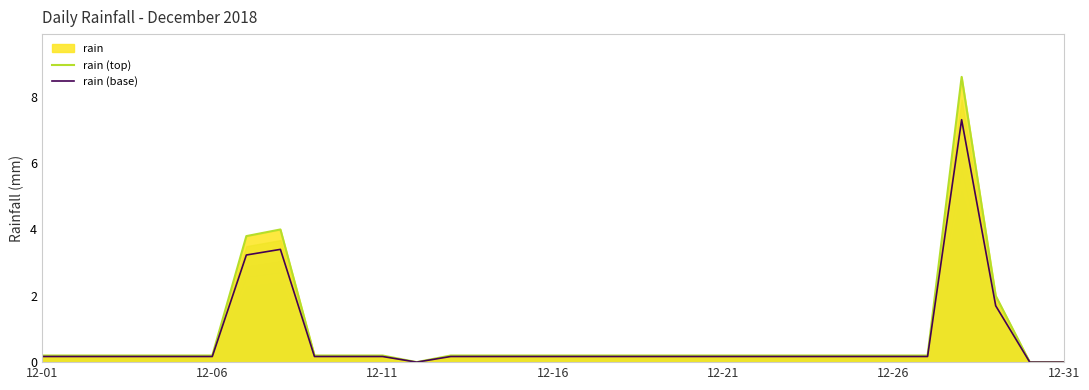

List the series in order of their peak value, lowest first.

rain (base), rain (top)